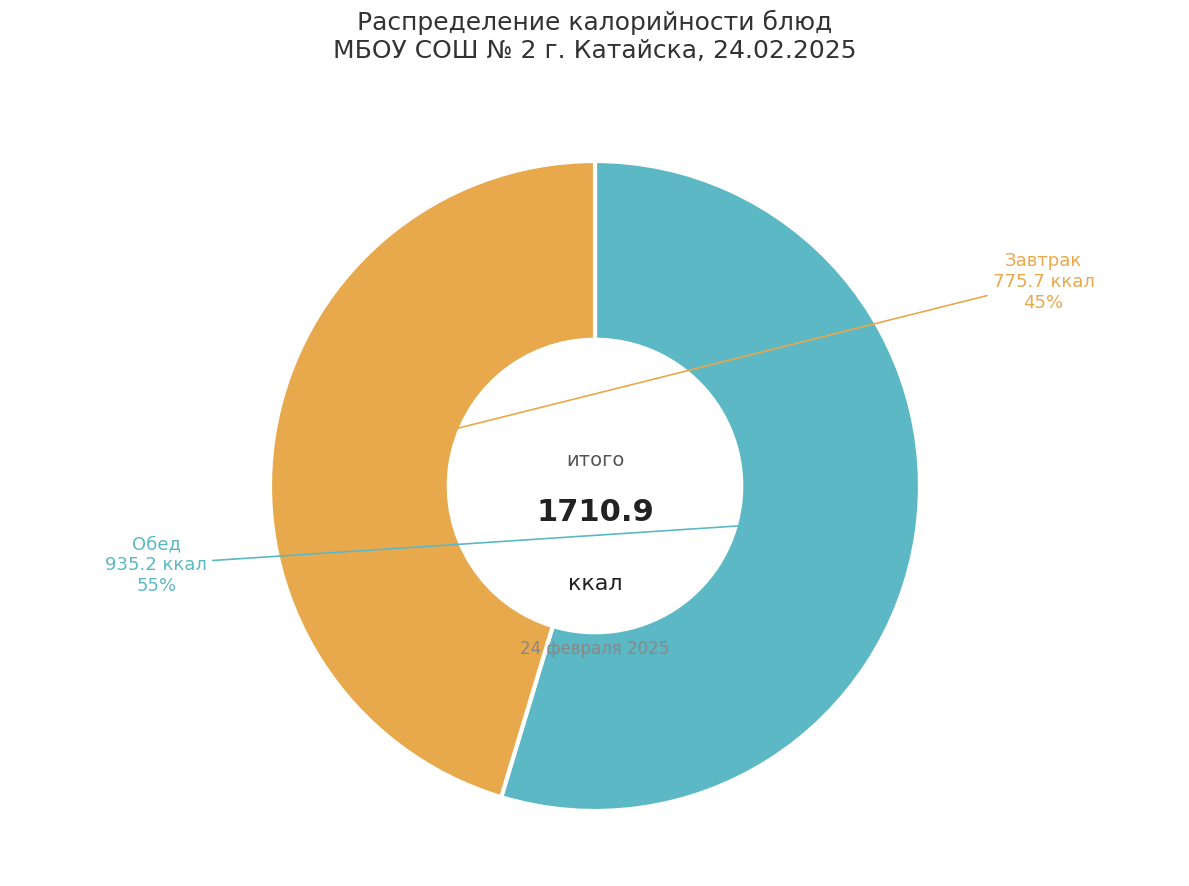

Is there a majority slice in this chart?

Yes